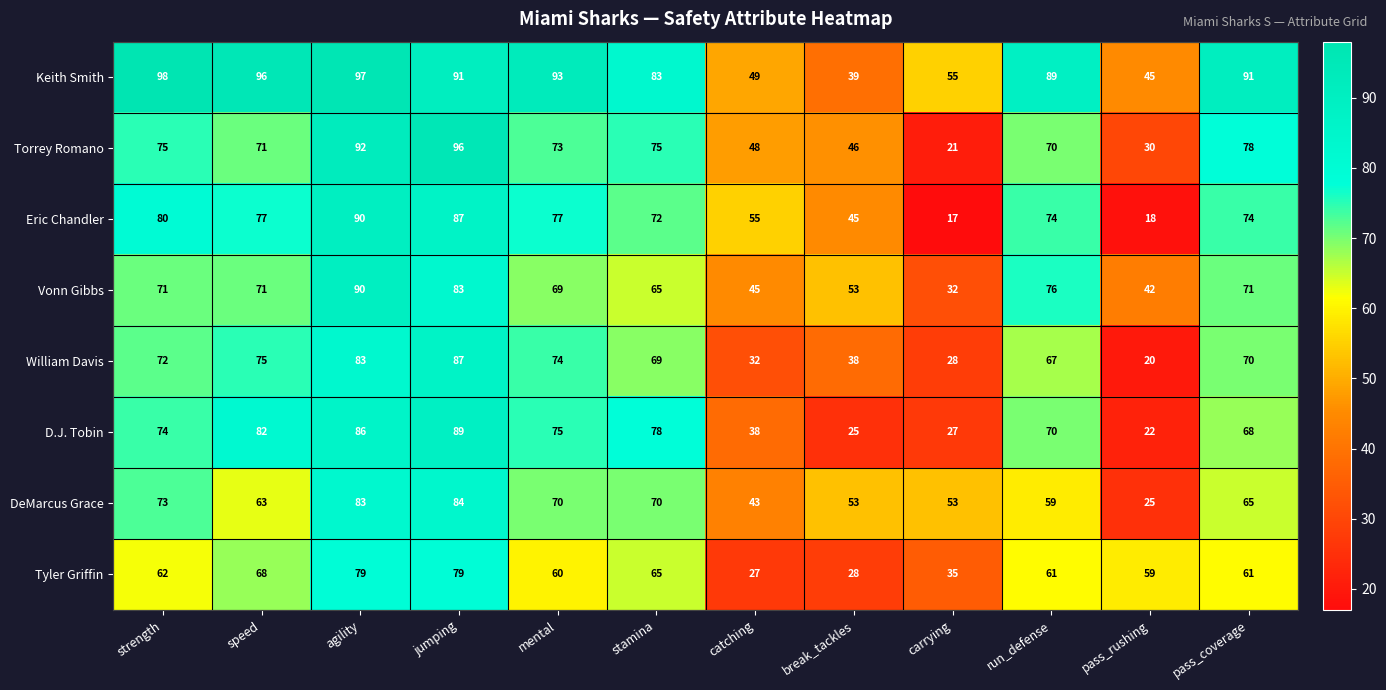

What is the approximate value of Torrey Romano at strength, to the nearest 10?

80